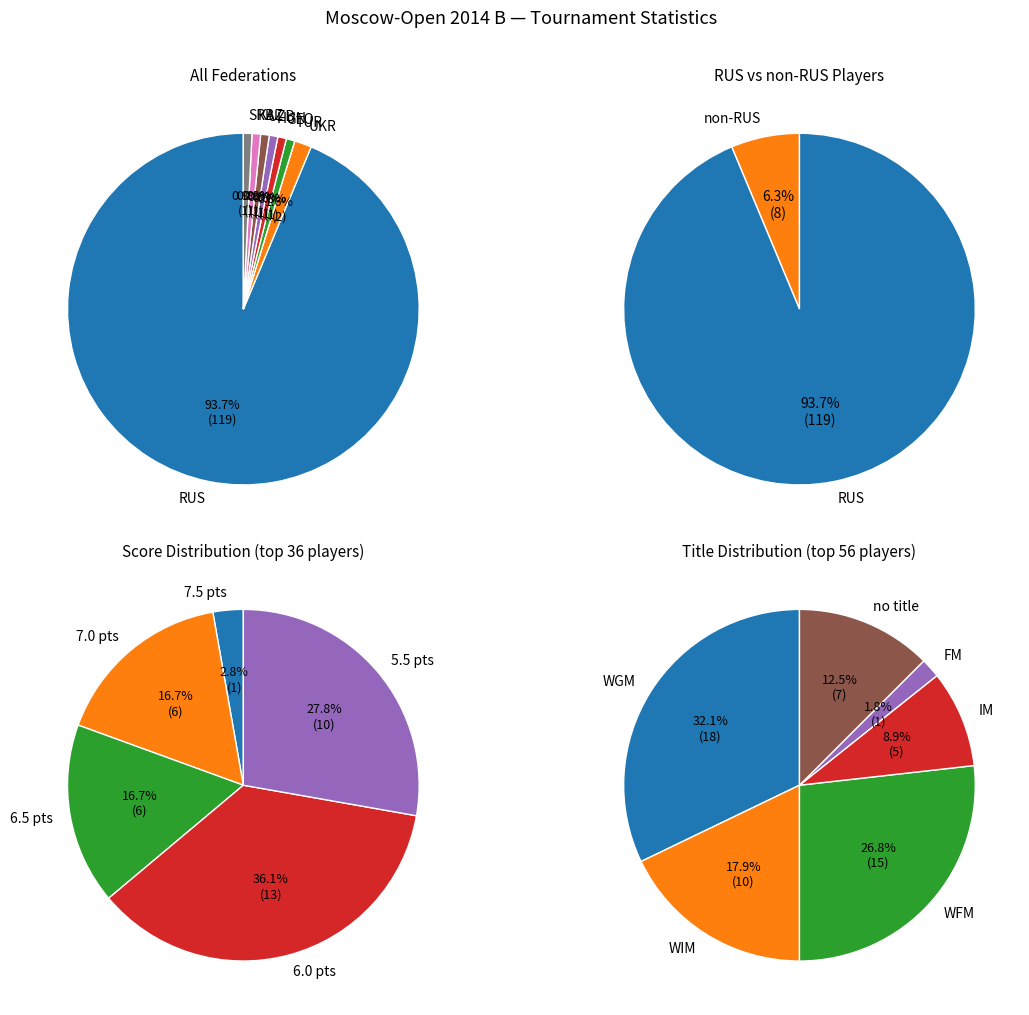

What is the change in value from RUS to TUR?

-118